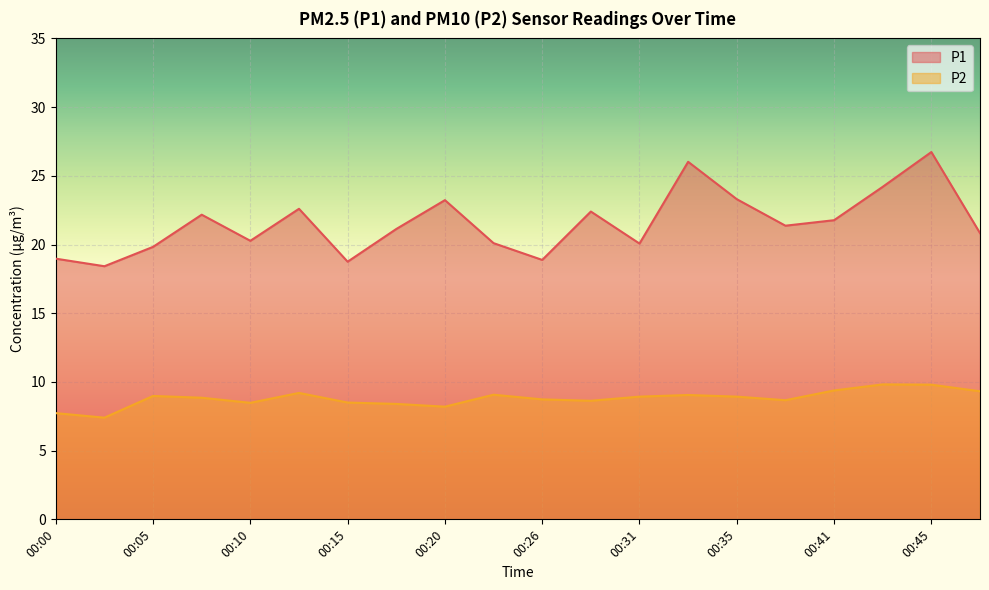

What is the value of the P2 point at the 9th from the left?

8.2